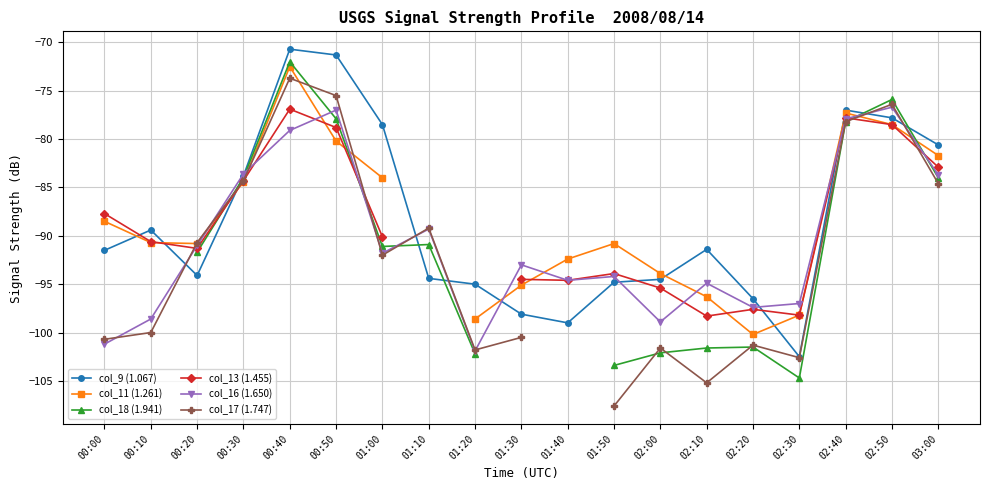

What is the value of the col_16 (1.650) point at the 11th from the left?

-94.6